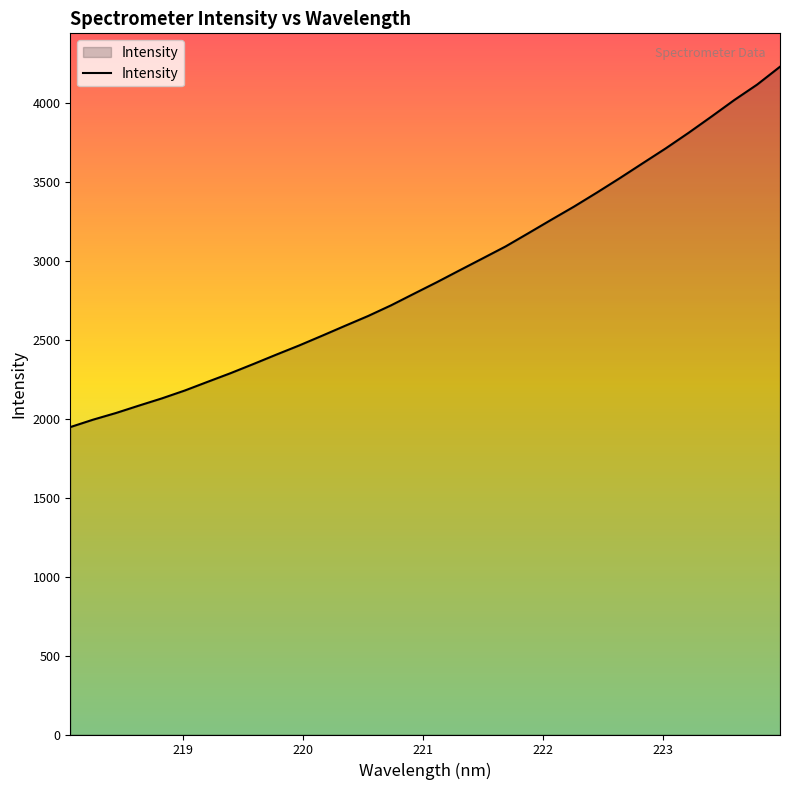

What is the maximum value shown in the chart?

4232.7